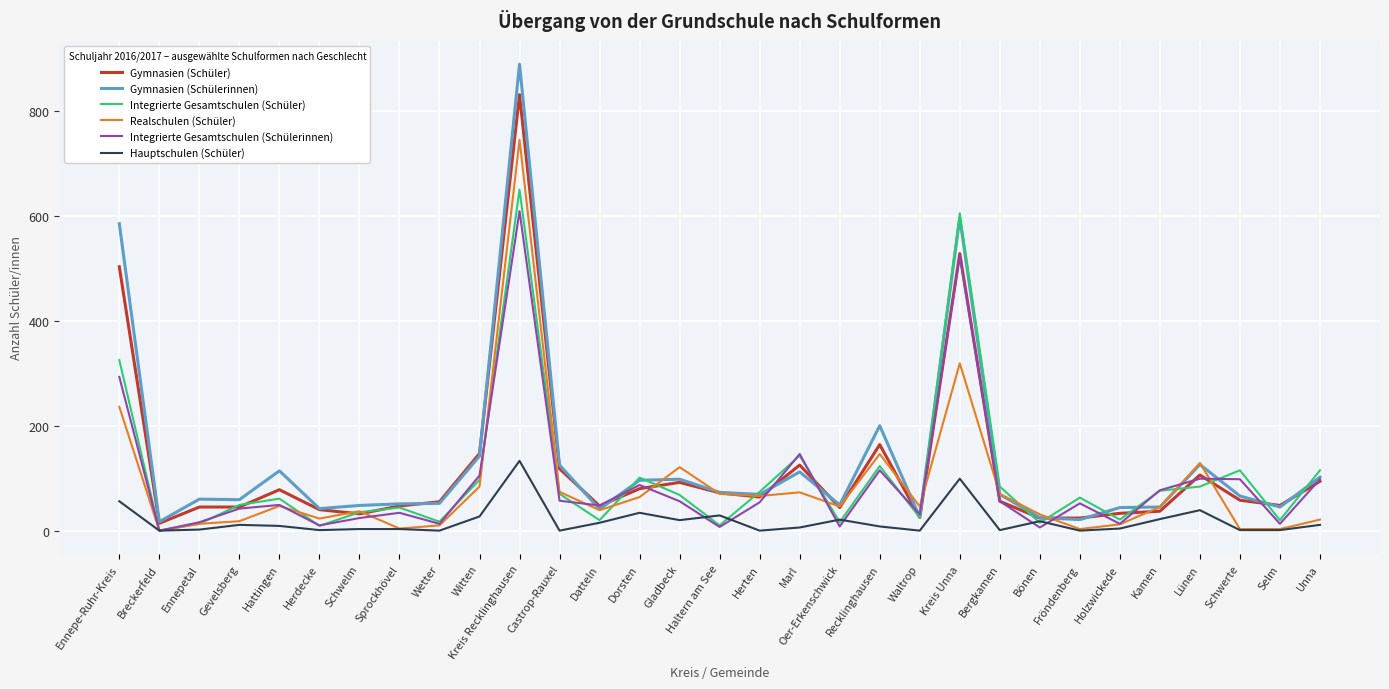

What is the difference between the highest and lowest values at Lünen?

90